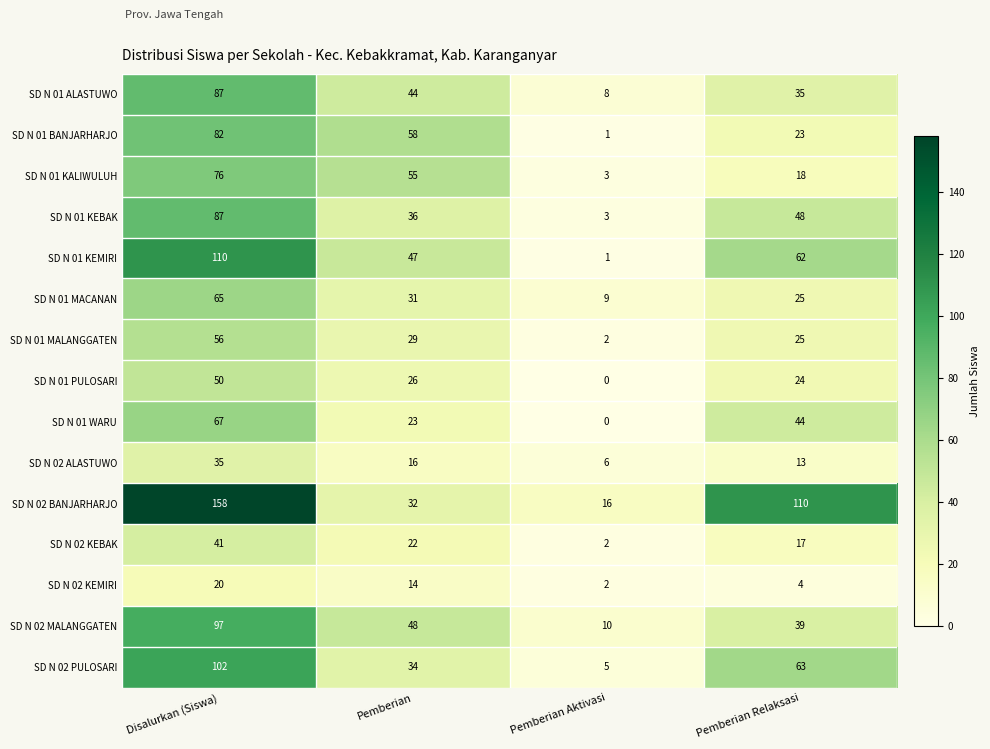

What is the spread (max minus min) of values at Disalurkan (Siswa)?

138